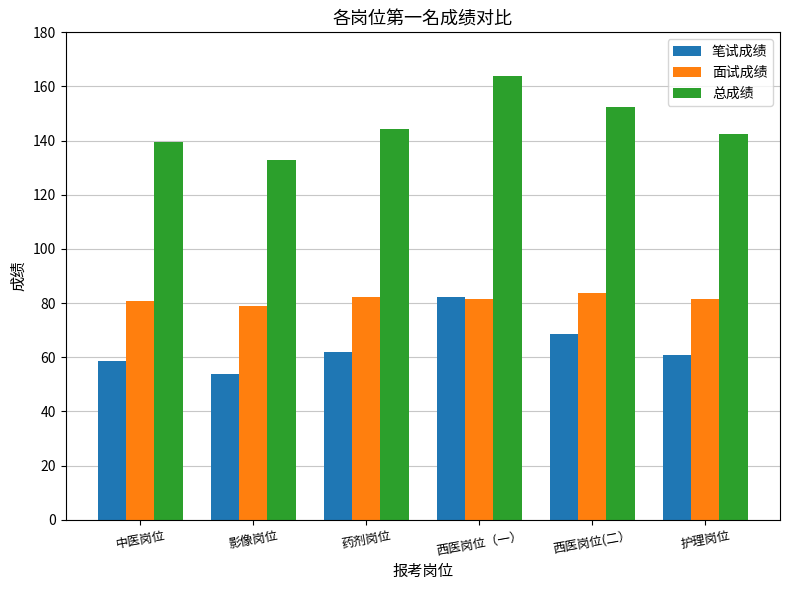

The value of 面试成绩 at 影像岗位 is 78.8. True or false?

True